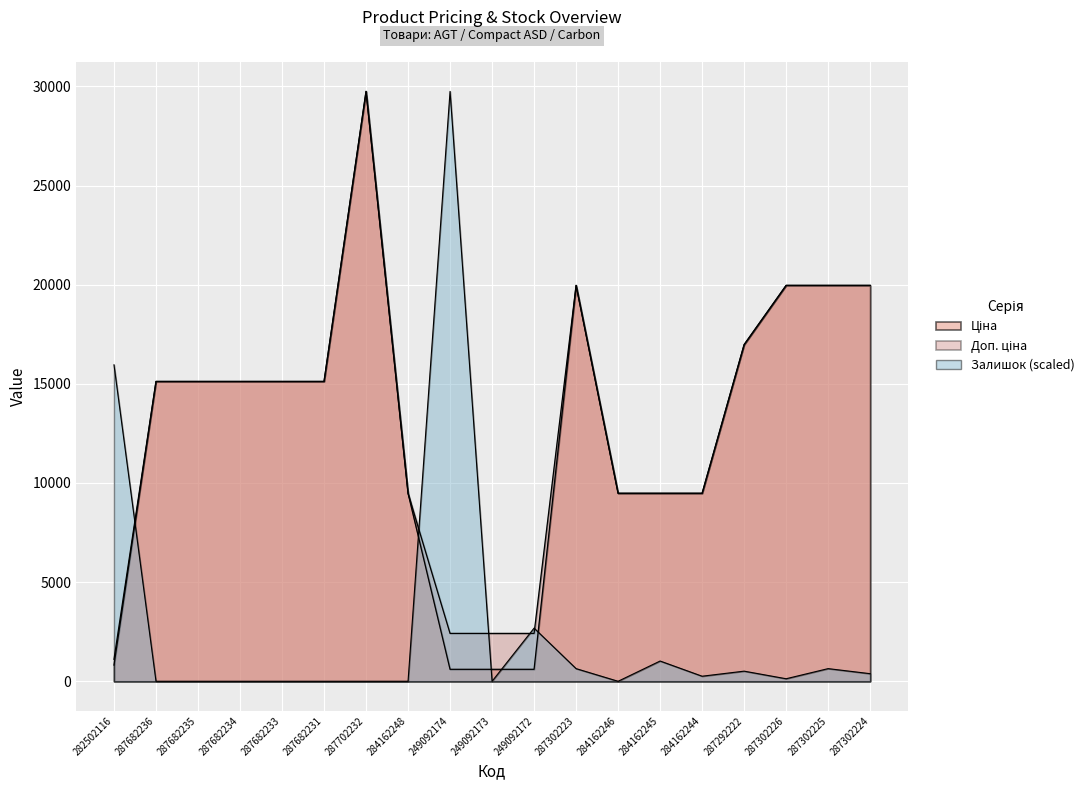

The Залишок series shows 0.0 at 249092173. True or false?

True